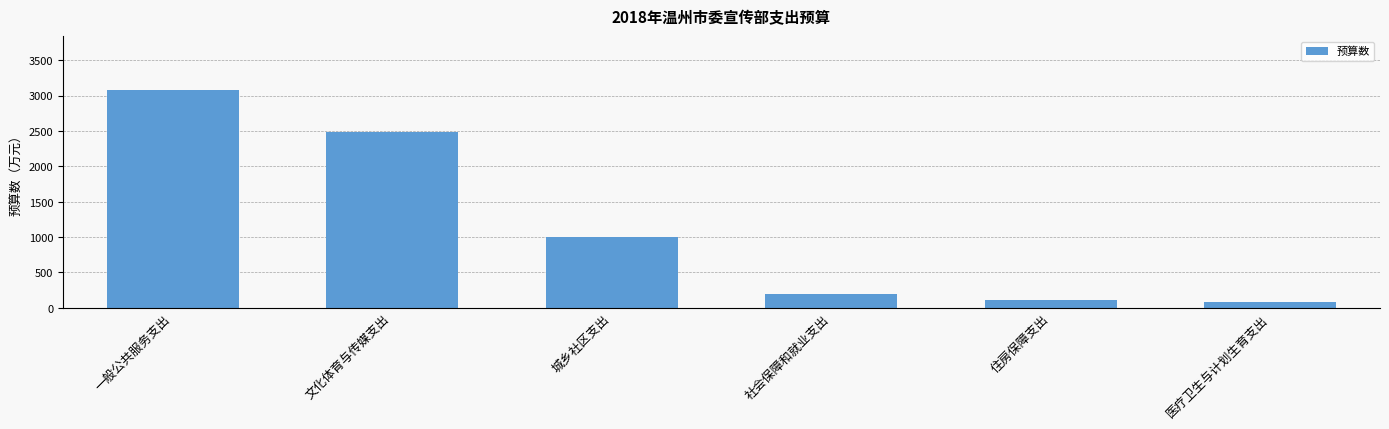

What is the difference between the maximum and minimum values?

2997.6